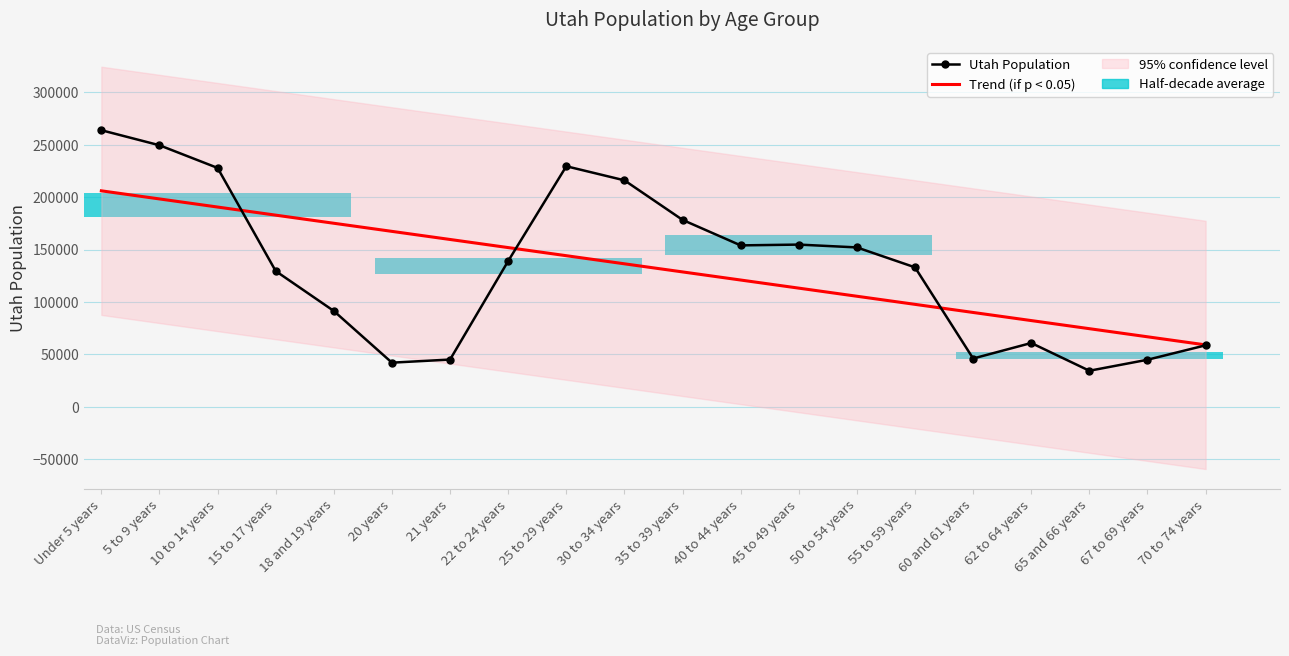

What is the label of the 5th bar from the right?

60 and 61 years